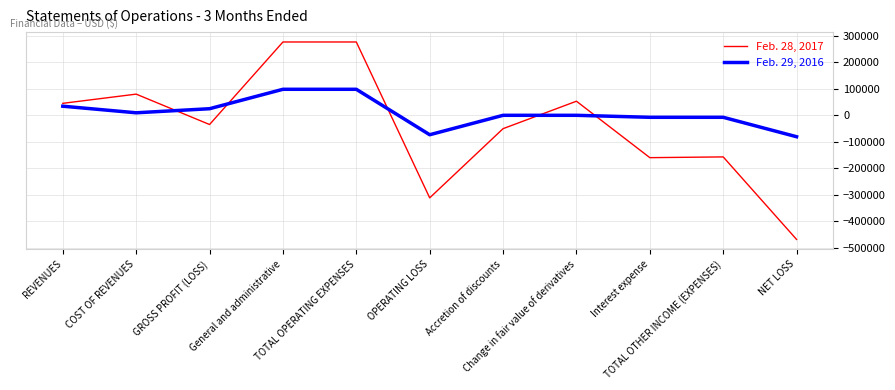

How many distinct data groups are displayed?

2